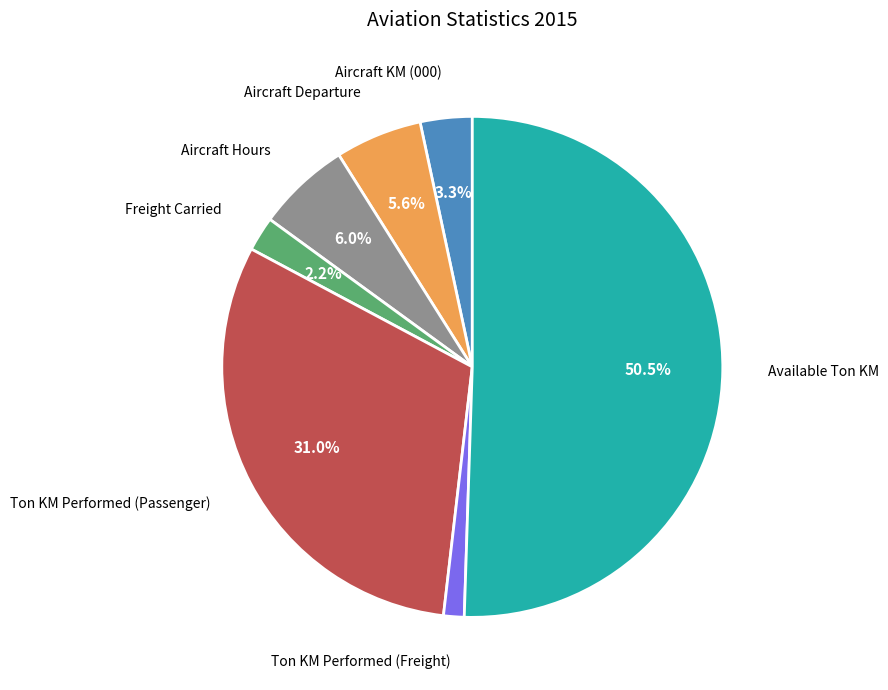

Which slice is the largest?

Available Ton KM